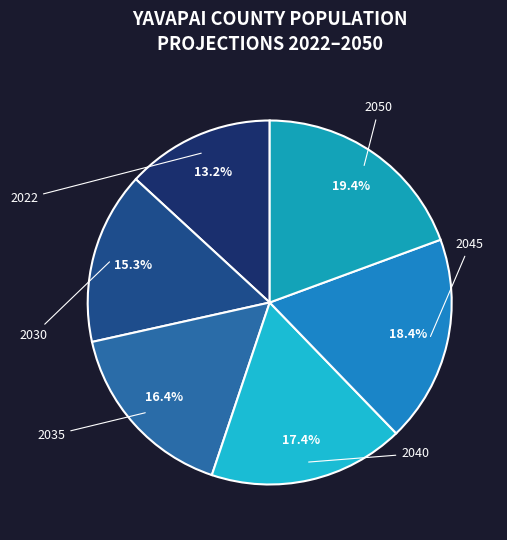

What is the smallest slice in the pie chart?

2022